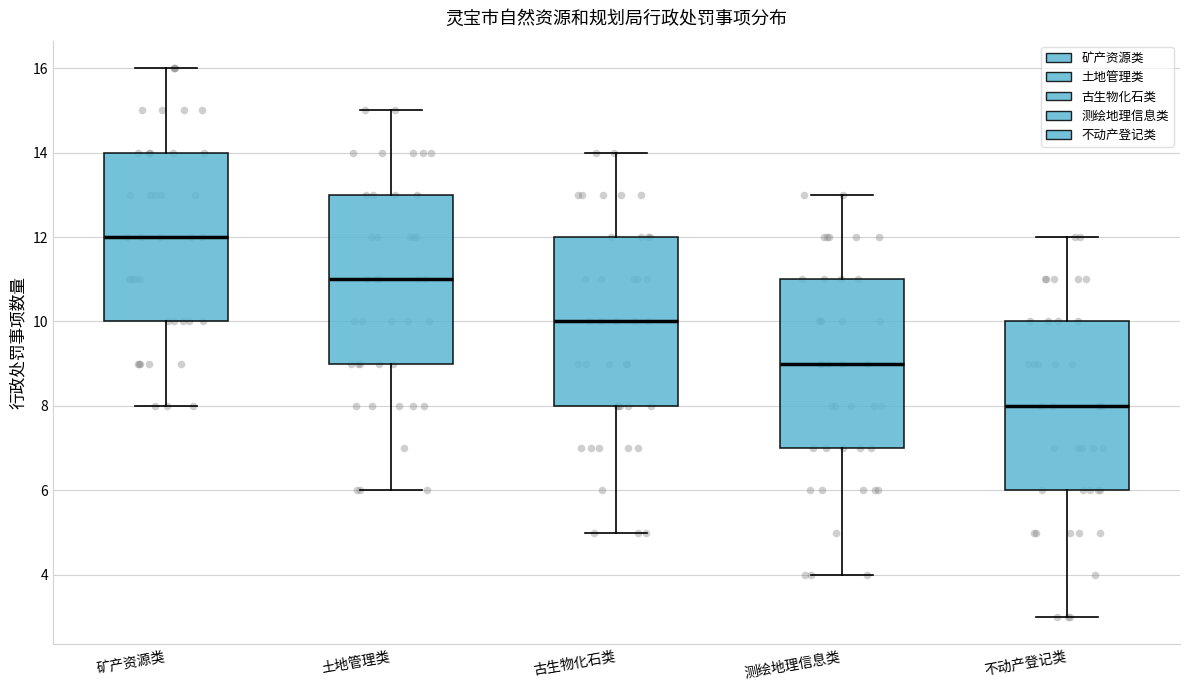

Reading left to right, read every box against the y-axis: the position of its median line, the range the box covers, and the ends of its whiskers. The values are not printed on the chart, so give them approximately, as read against the axis.

矿产资源类: median 12, box 10 to 14, whiskers 8 to 16
土地管理类: median 11, box 9 to 13, whiskers 6 to 15
古生物化石类: median 10, box 8 to 12, whiskers 5 to 14
测绘地理信息类: median 9, box 7 to 11, whiskers 4 to 13
不动产登记类: median 8, box 6 to 10, whiskers 3 to 12